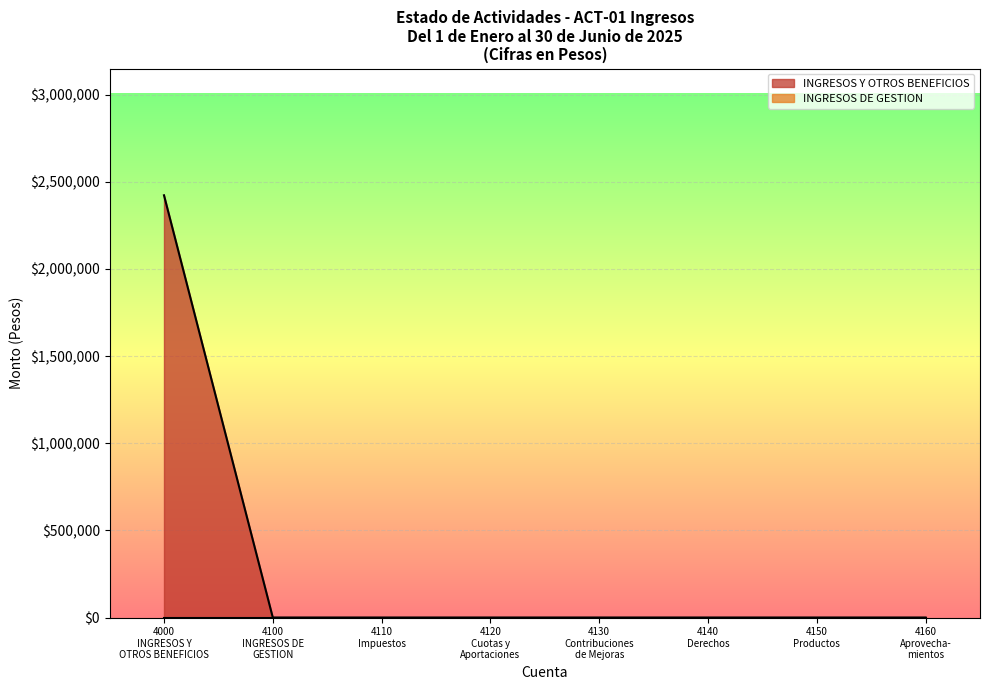

What is the average value of the INGRESOS Y OTROS BENEFICIOS series?

302848.3